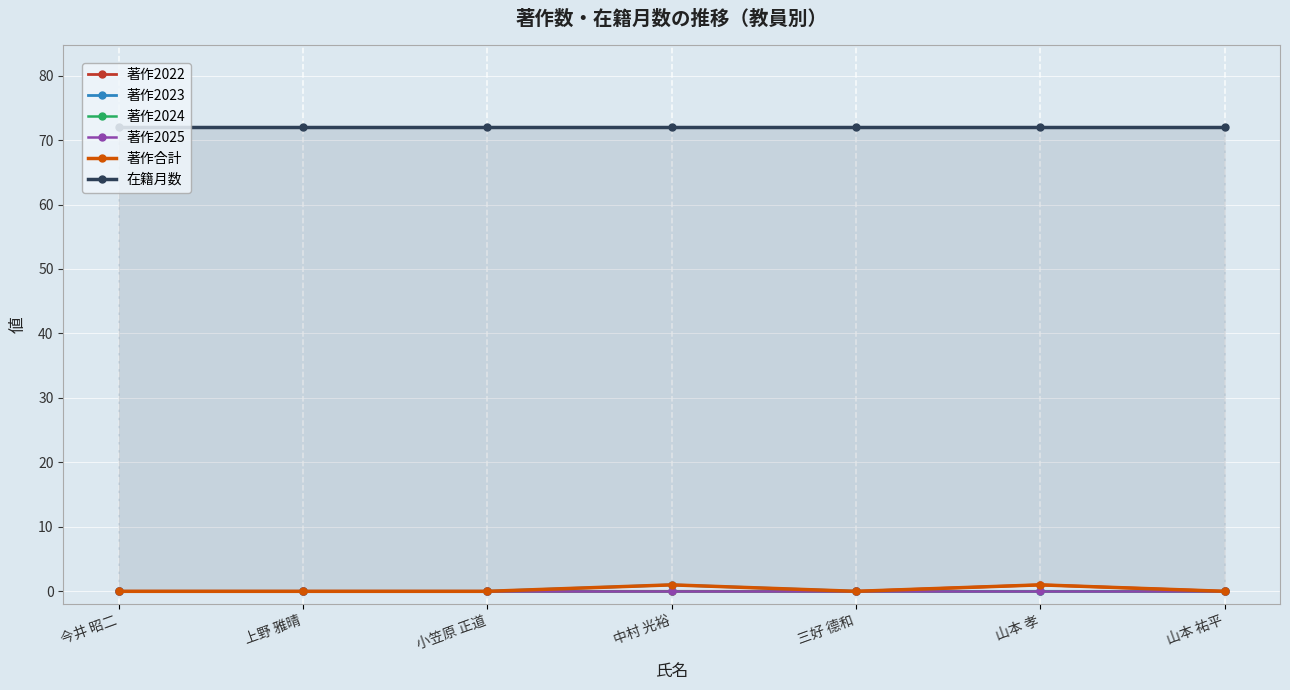

What is the difference between the second highest and second lowest values in the 著作合計 series?

1